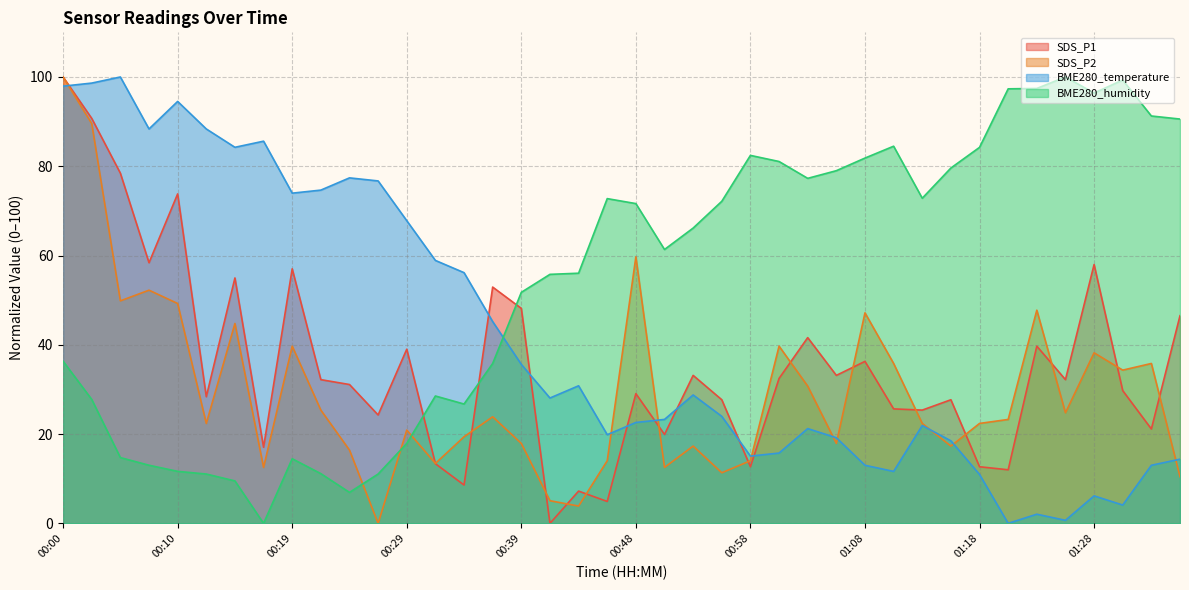

Reading left to right, extract all data points from this chart.

SDS_P1: 100.0	90.7	78.4	58.4	73.8	28.4	55.0	17.1	57.0	32.2	31.1	24.3	39.0	13.4	8.6	52.9	48.2	0.0	7.2	4.9	29.1	19.9	33.2	27.7	12.7	32.5	41.6	33.2	36.3	25.6	25.4	27.7	12.7	12.0	39.7	32.2	58.0	29.7	21.1	46.5
SDS_P2: 100.0	89.6	49.9	52.2	49.3	22.4	44.8	12.5	39.7	25.4	16.4	0.0	20.9	13.4	19.4	23.9	17.9	5.1	3.9	14.0	59.7	12.5	17.3	11.3	14.0	39.7	30.7	17.9	47.2	35.8	22.4	17.3	22.4	23.3	47.8	24.8	38.2	34.3	35.8	10.4
BME280_temperature: 97.9	98.6	100.0	88.4	94.5	88.4	84.2	85.6	74.0	74.7	77.4	76.7	67.8	58.9	56.2	45.2	35.6	28.1	30.8	19.9	22.6	23.3	28.8	24.0	15.1	15.8	21.2	19.2	13.0	11.6	21.9	18.5	11.0	0.0	2.1	0.7	6.2	4.1	13.0	14.4
BME280_humidity: 36.3	27.8	14.7	13.0	11.7	11.1	9.5	0.0	14.5	11.1	6.9	11.1	17.9	28.5	26.7	35.8	51.8	55.8	56.0	72.8	71.6	61.4	66.2	72.2	82.4	81.1	77.3	79.0	81.8	84.5	72.8	79.6	84.2	97.3	97.4	100.0	96.4	99.3	91.3	90.6